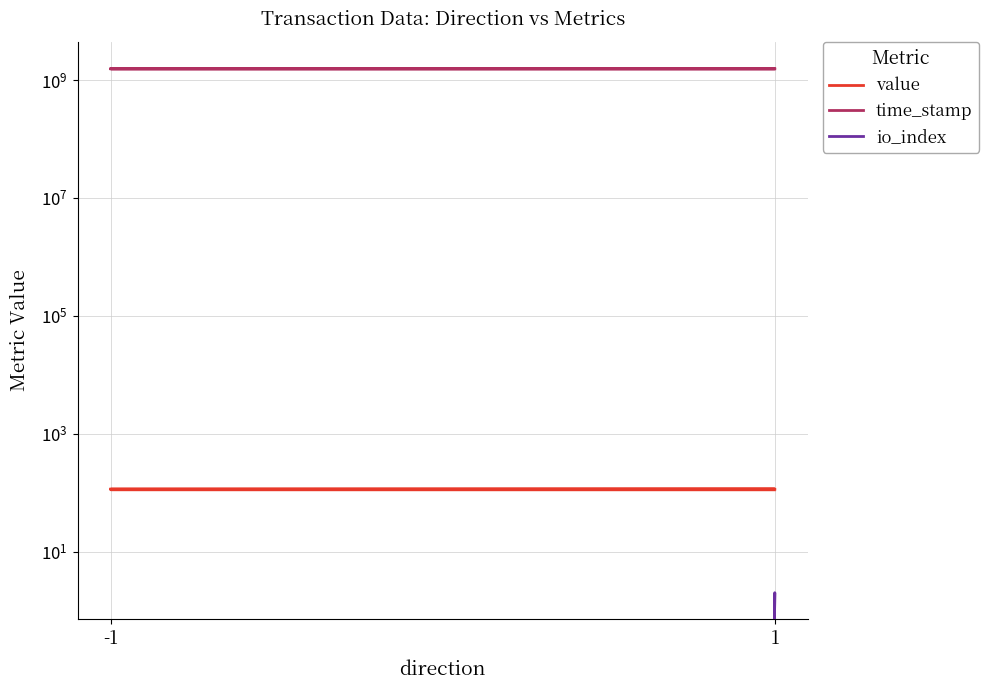

True or false: time_stamp and value intersect in this chart.

False